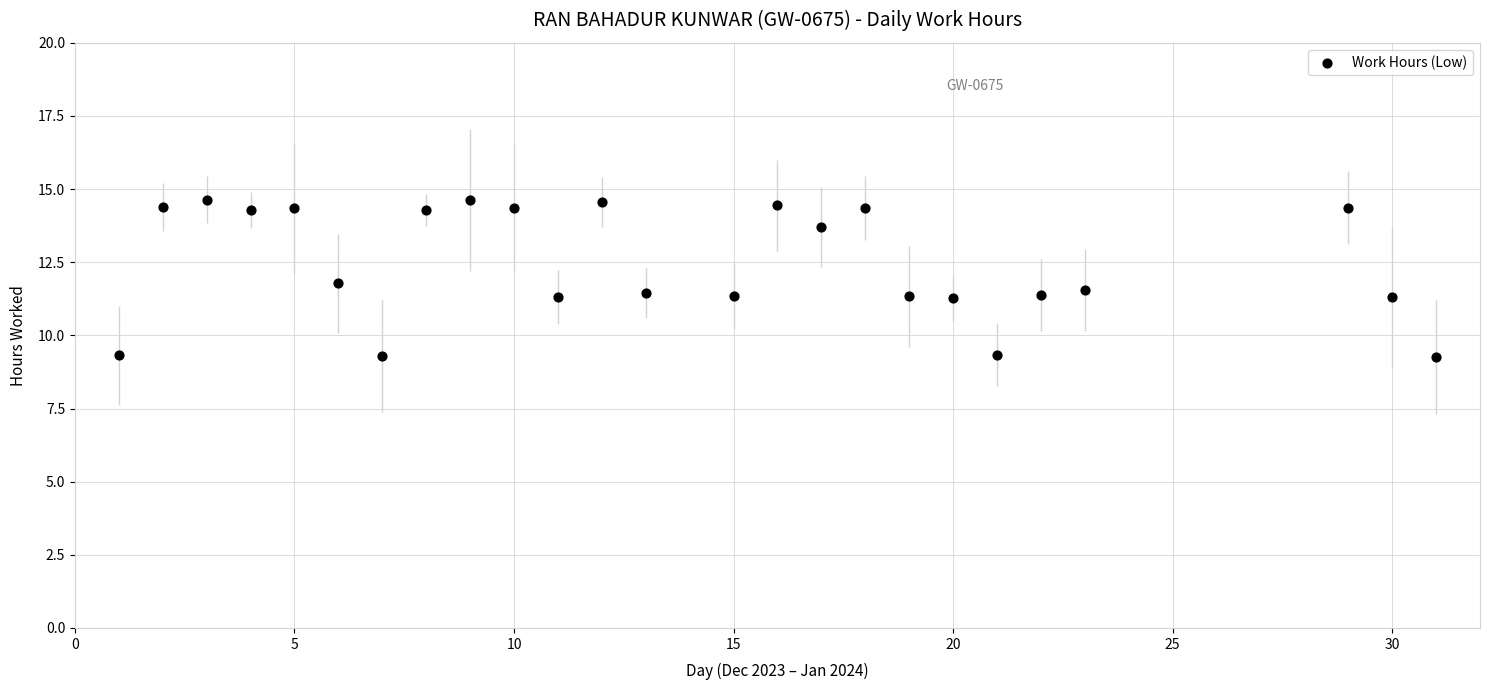

What is the range of Y values (max minus min)?

5.4